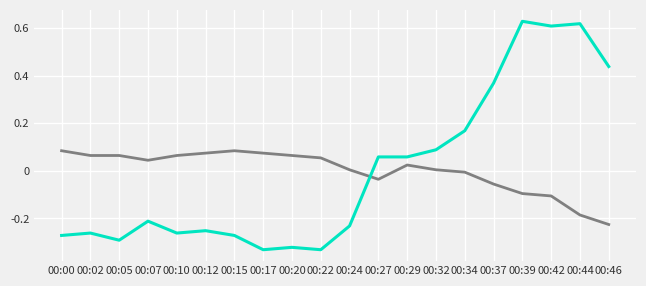

What is the difference between the highest and lowest values at 00:07?

0.3